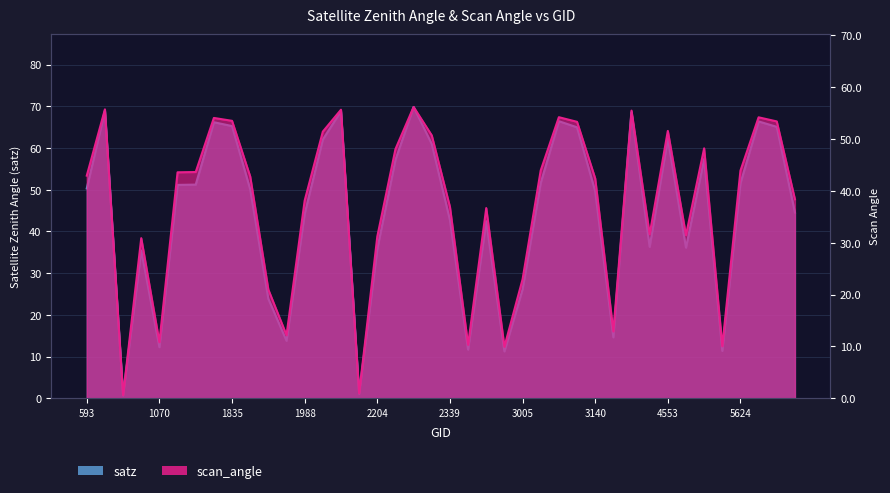

The value of scan_angle at 5678 is 86.7. True or false?

False